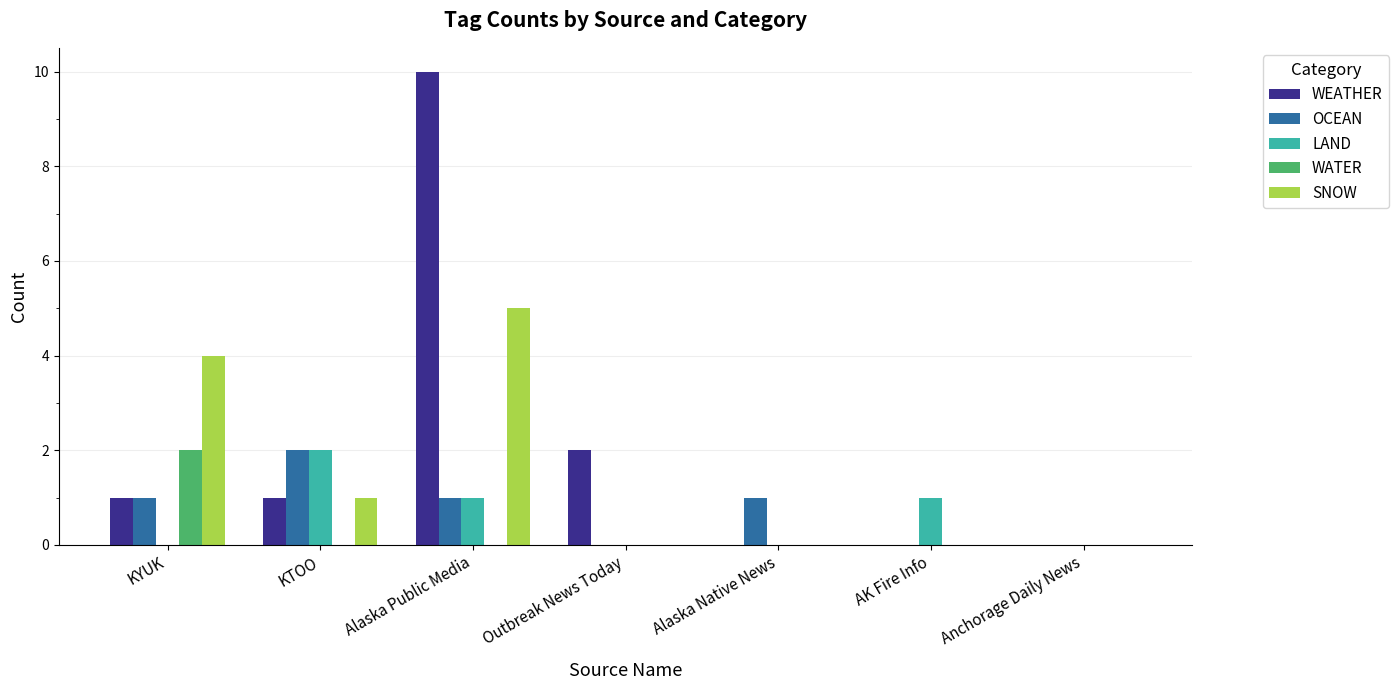

Is it true that SNOW equals 5 at Alaska Public Media?

True